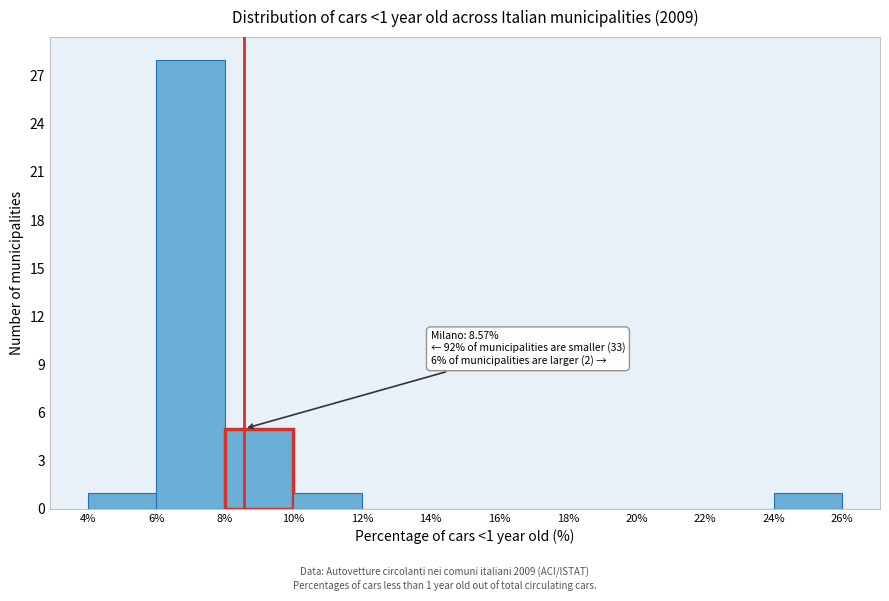

Which range on the x-axis has the tallest bar?

6% to 8%